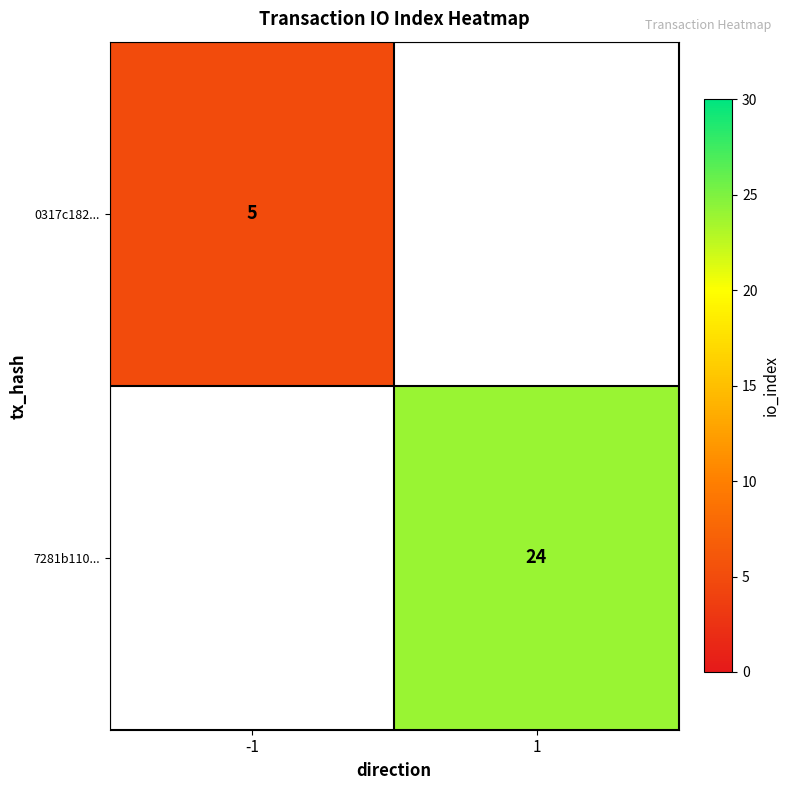

Is it true that 7281b110... equals 43 at 1?

False